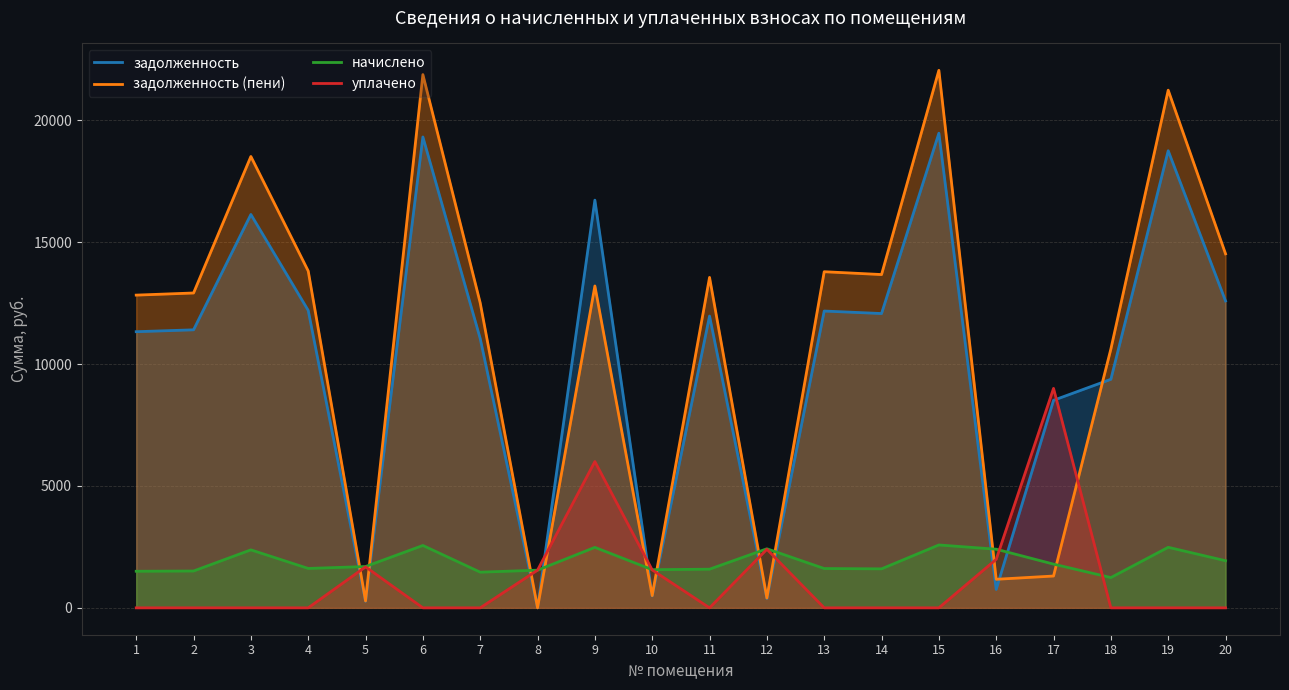

What is the spread (max minus min) of values at 8?

1546.7